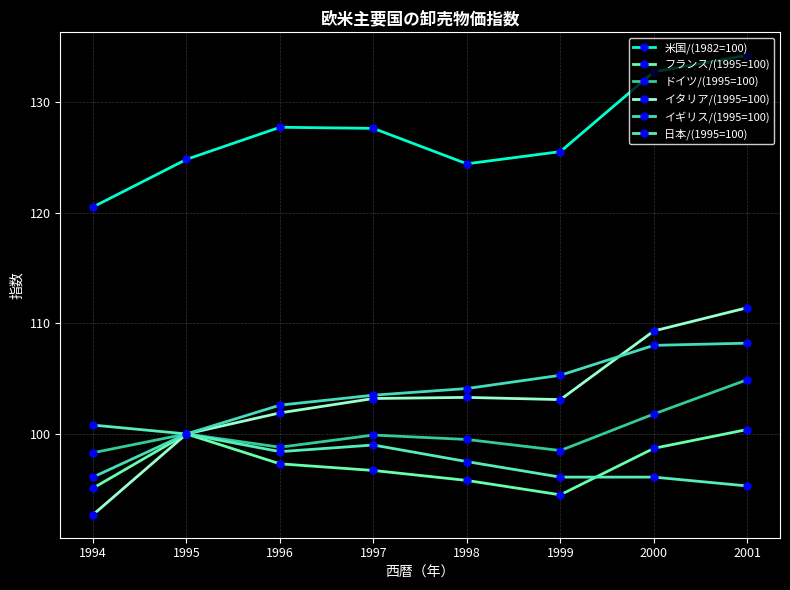

At which category is the sum across all series the highest?

2001